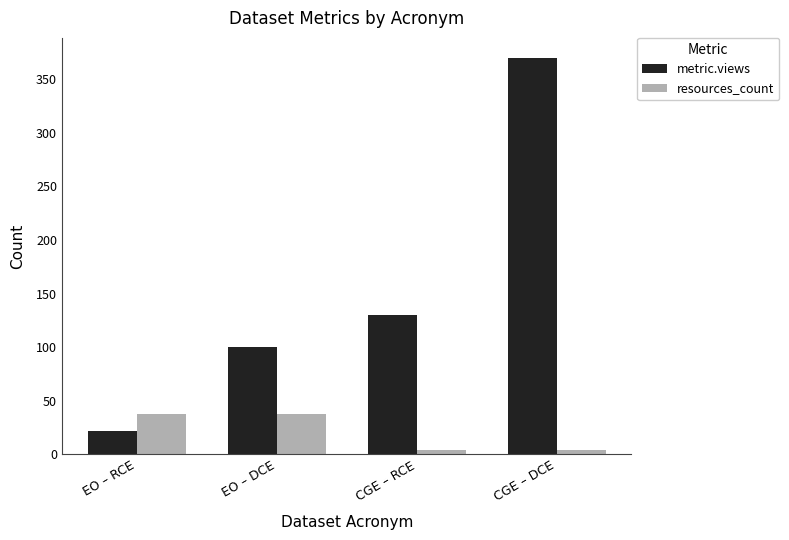

What are all the series names shown in the legend?

metric.views, resources_count